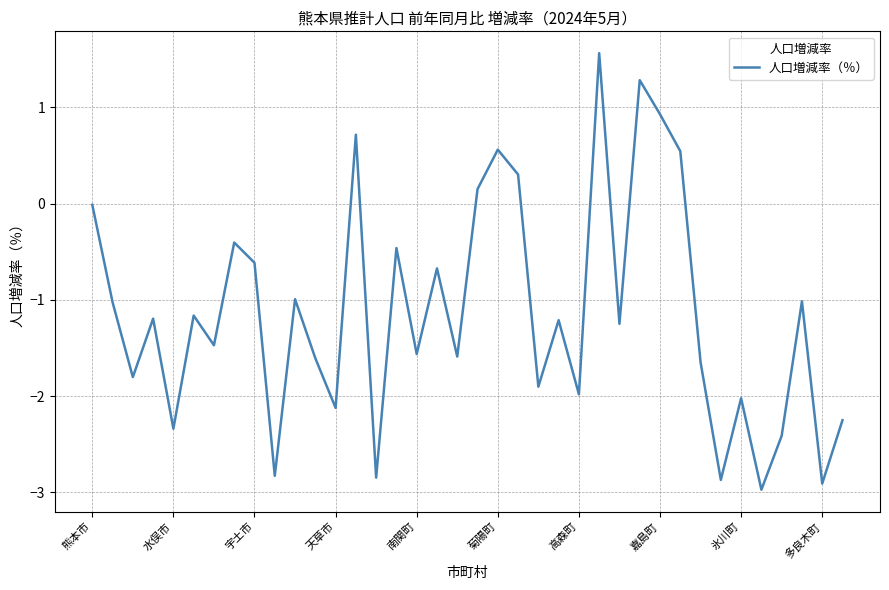

What is the minimum value shown in the chart?

-3.0